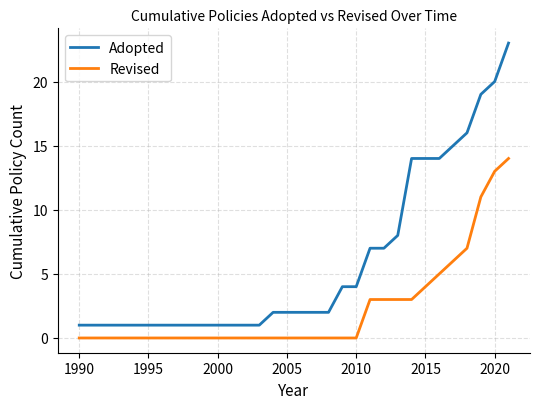

What is the difference between the maximum and minimum values in the Adopted series?

22